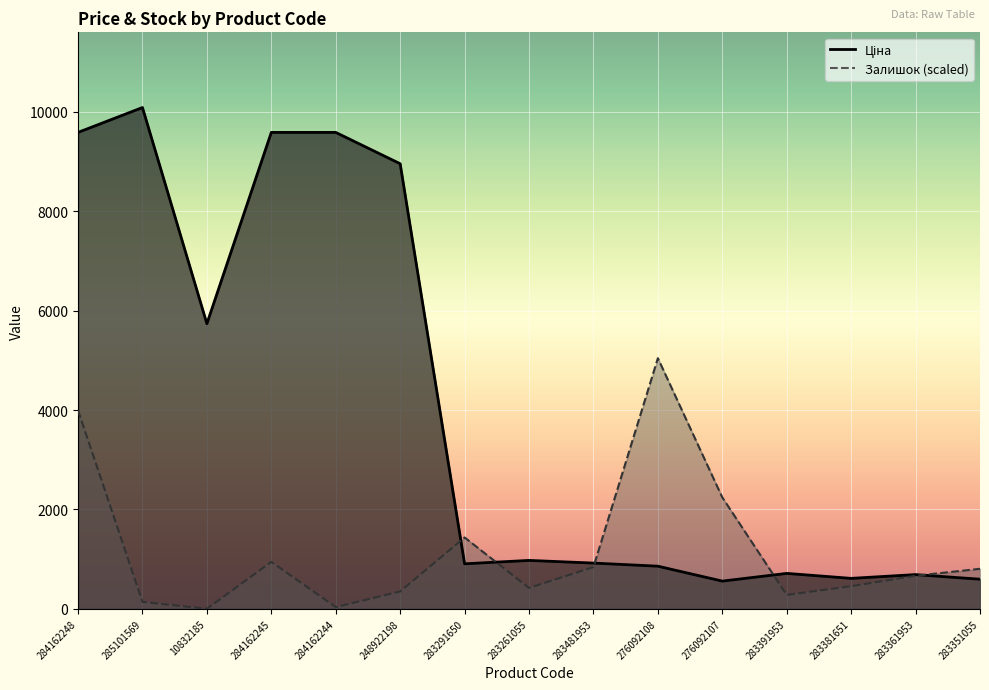

List the labels in order of Ціна value, largest first.

285101569, 284162248, 284162245, 284162244, 248922198, 10832185, 283261055, 283481953, 283291650, 276092108, 283391953, 283361953, 283381651, 283351055, 276092107